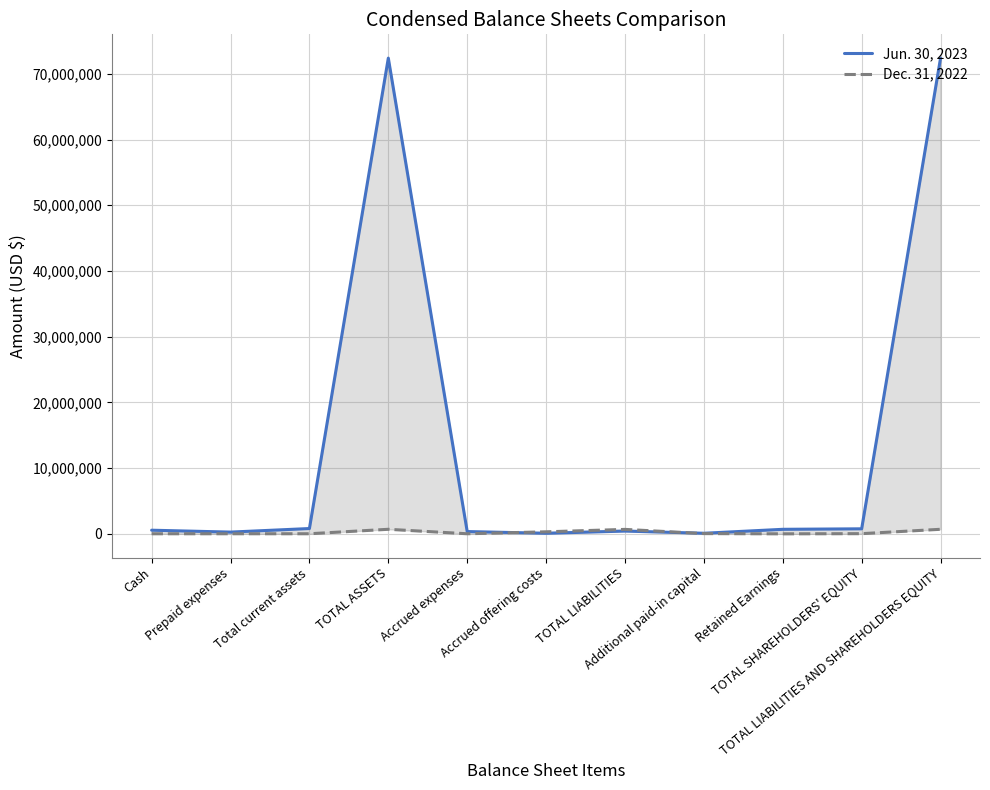

What is the average value of the Dec. 31, 2022 series?

214512